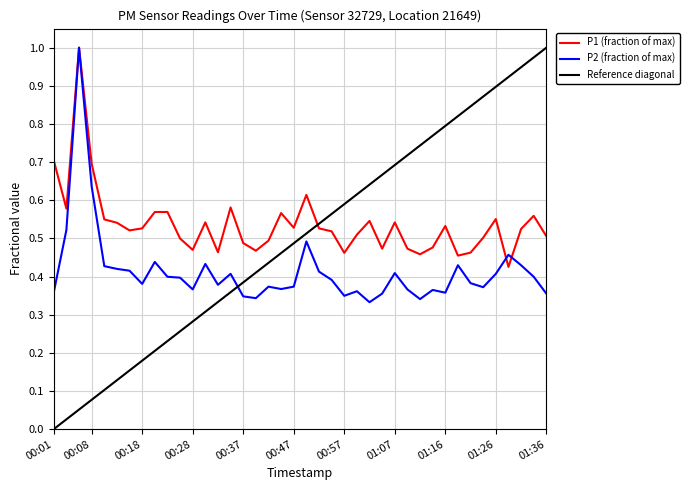

Which series has the largest range (max minus min)?

Reference diagonal